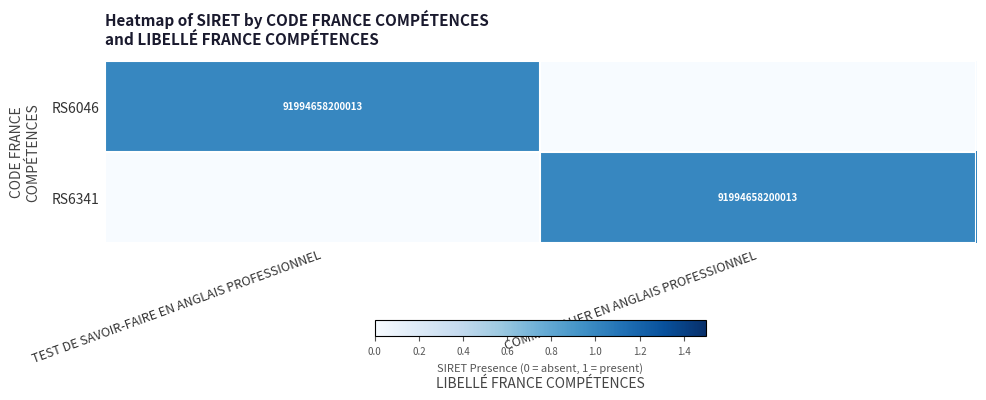

True or false: RS6046 has a value of 91994658200013 at TEST DE SAVOIR-FAIRE EN ANGLAIS PROFESSIONNEL.

True